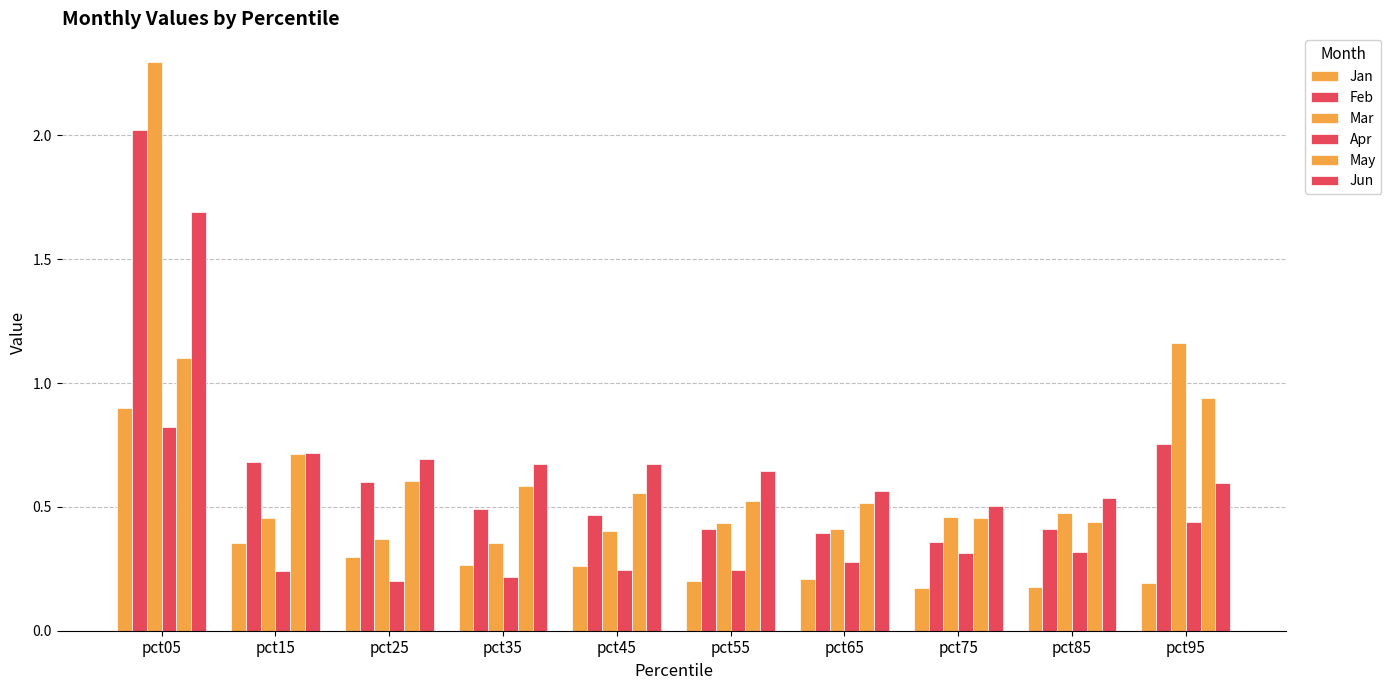

How many bars are there in total?

60